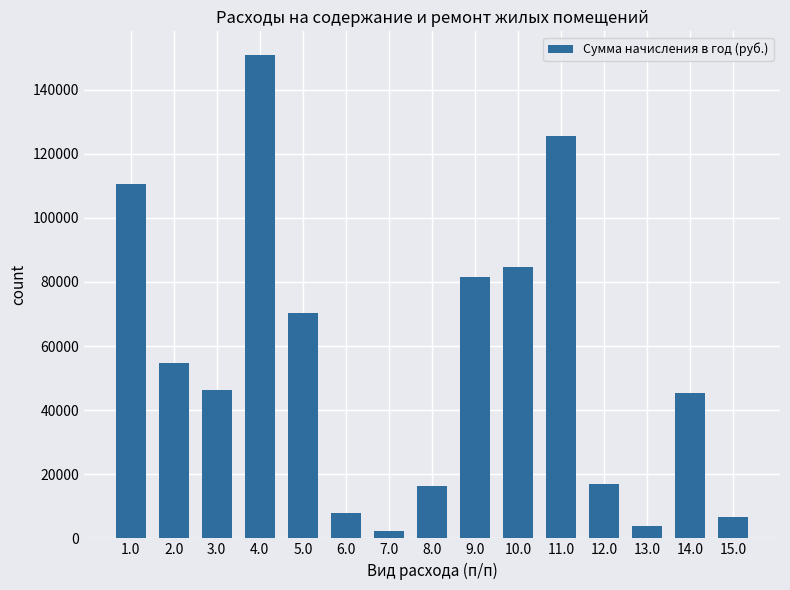

What is the maximum value shown in the chart?

150655.4